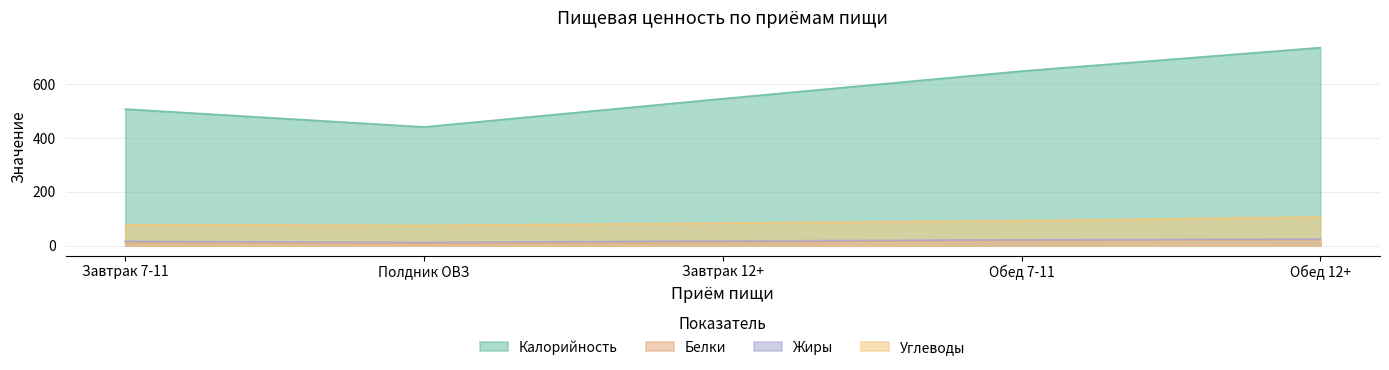

What is the minimum value shown in the chart?

7.8